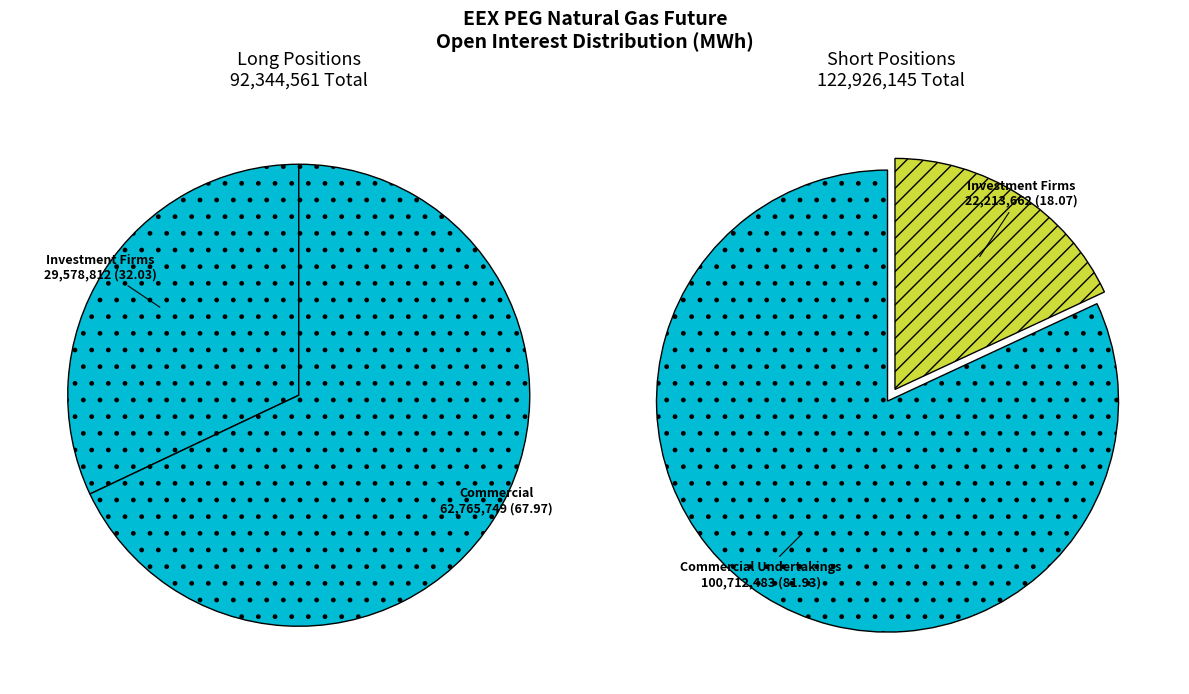

Does Other Financial Institutions account for over 50% of the chart?

No